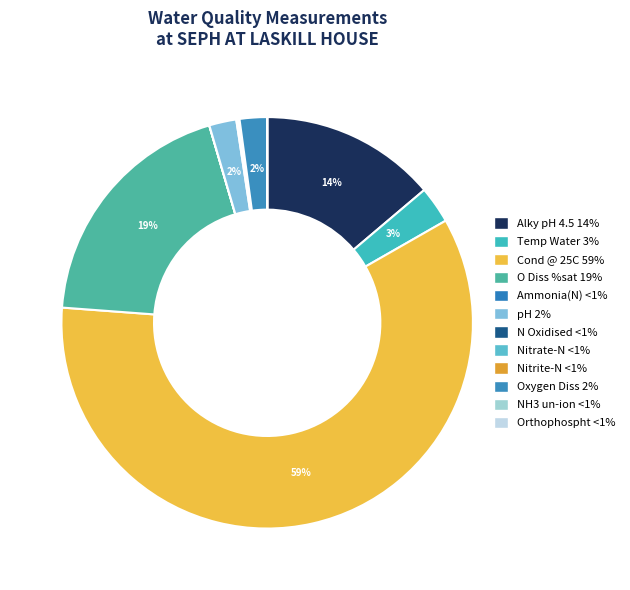

The Alky pH 4.5 slice represents 14% of the pie. True or false?

True